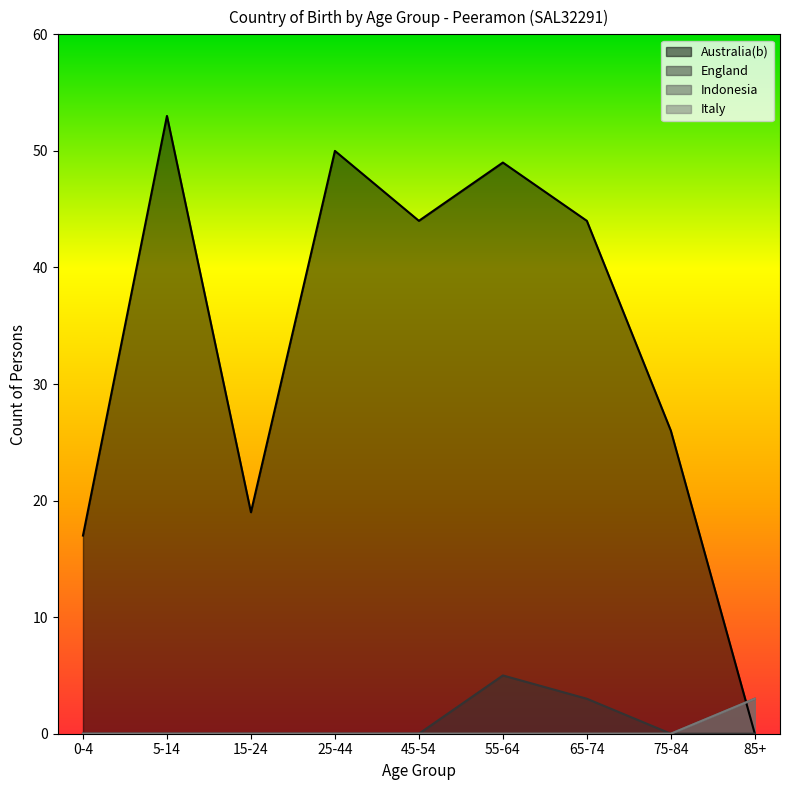

How many values in the Australia(b) series are below 44?

4